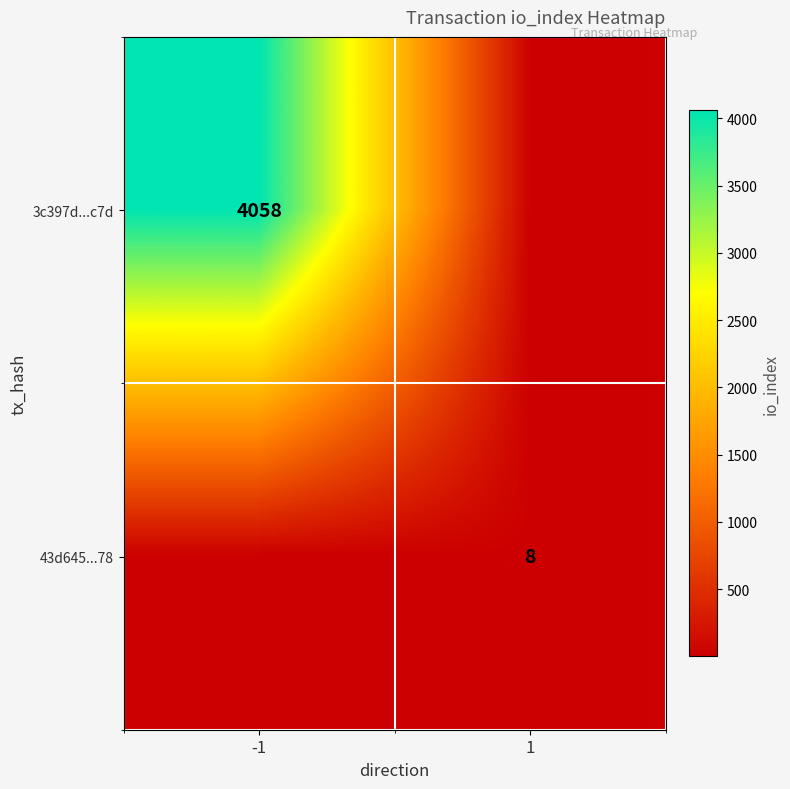

The value of 3c397d...c7d at -1 is 6514. True or false?

False